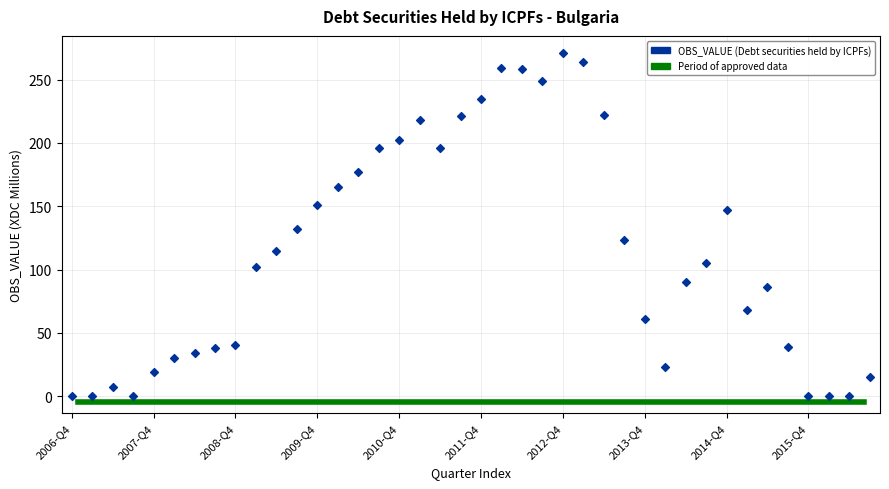

What Y value in the scatter plot is closest to 135?

132